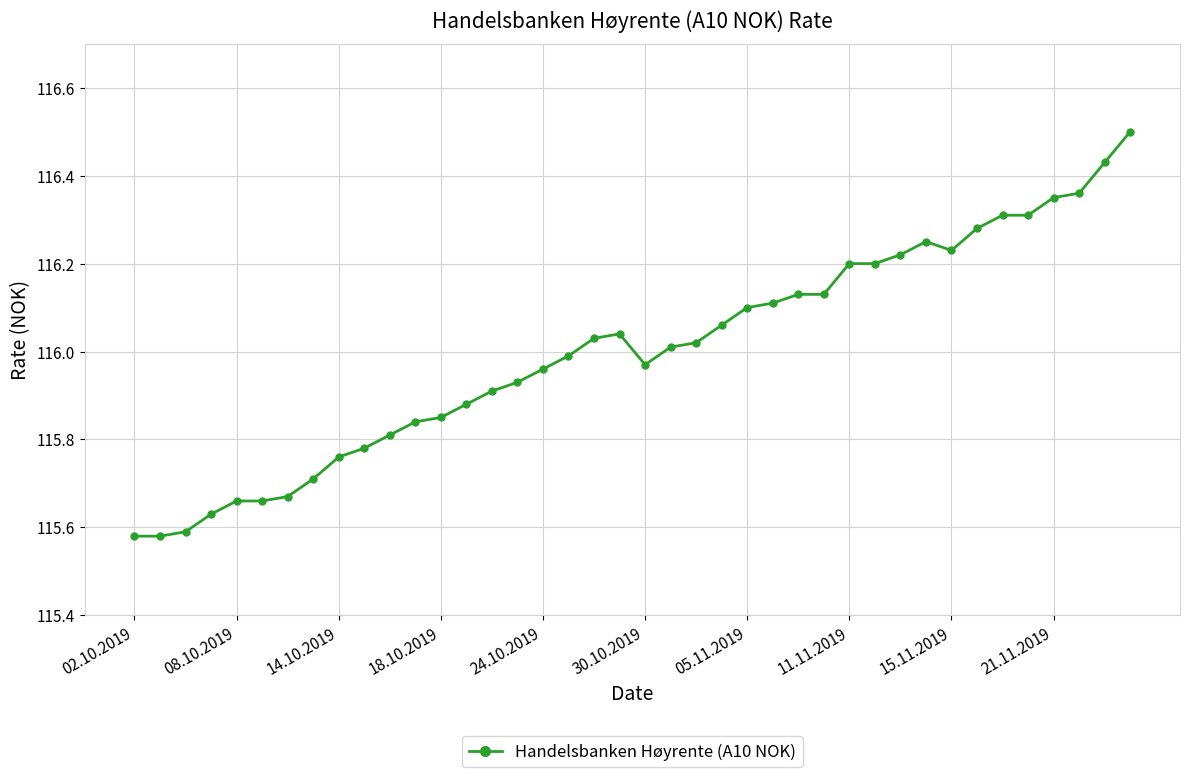

What is the difference between the maximum and minimum values?

0.9